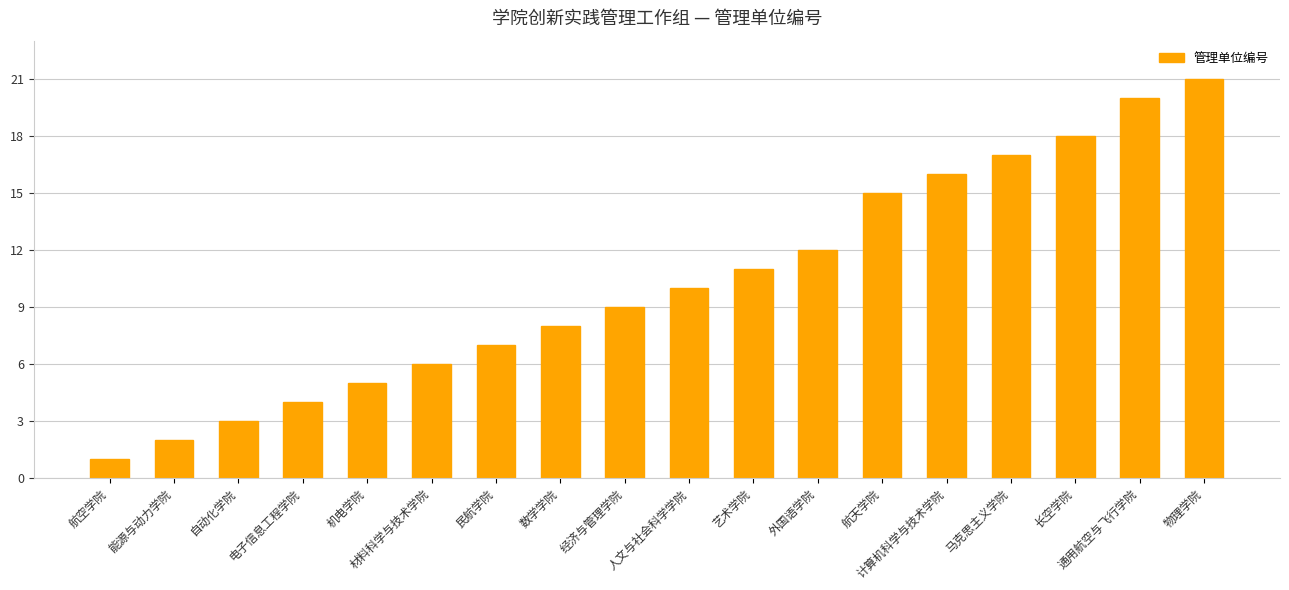

How many series are shown in this chart?

1